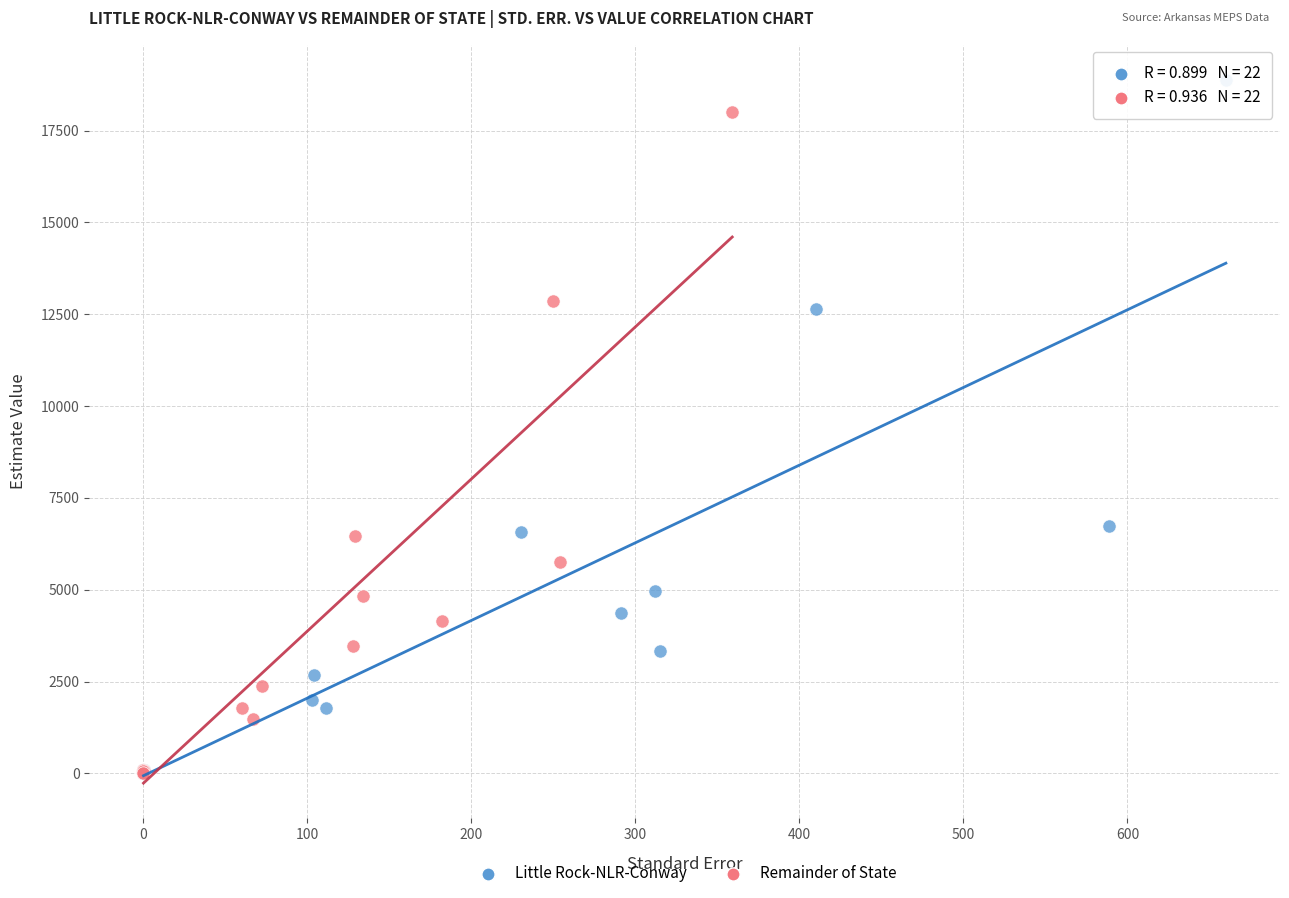

Which series has the widest spread of Y values?

Little Rock-NLR-Conway